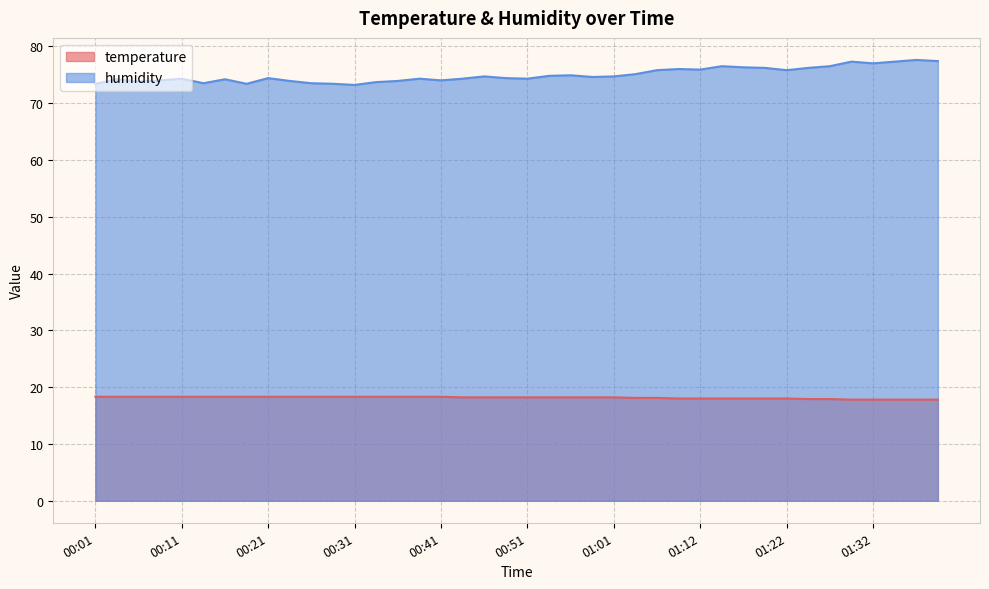

List the series in order of their peak value, highest first.

humidity, temperature